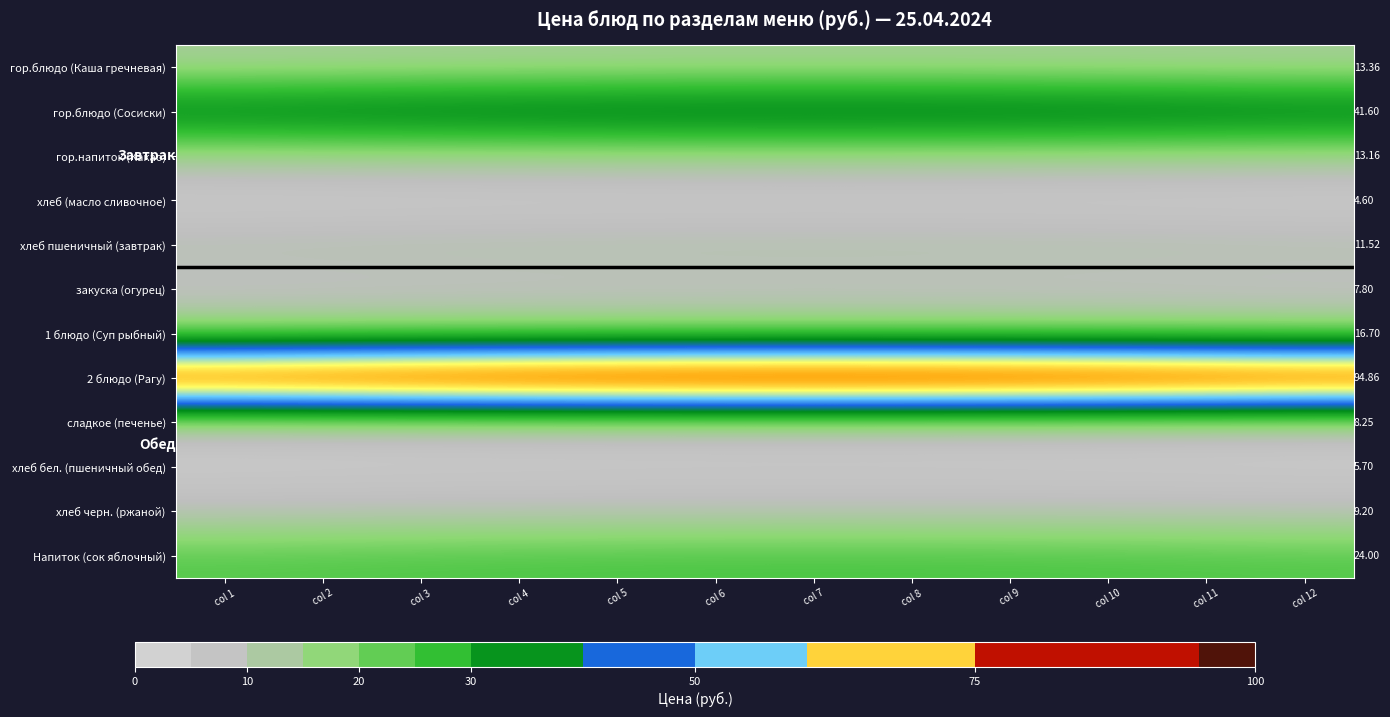

What is the total value across all series at col 1?

250.8